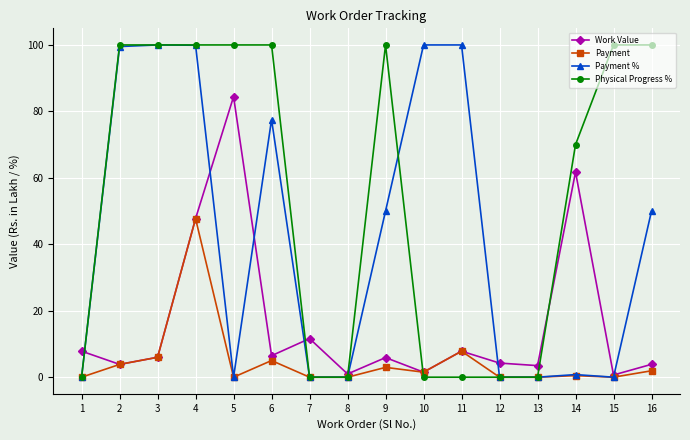

The Work Value series shows 2.6 at 6. True or false?

False